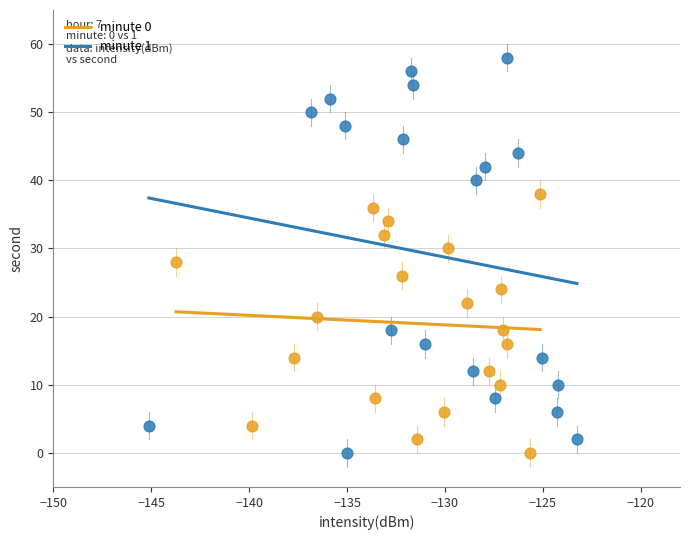

Which series reaches the maximum Y coordinate?

minute 1